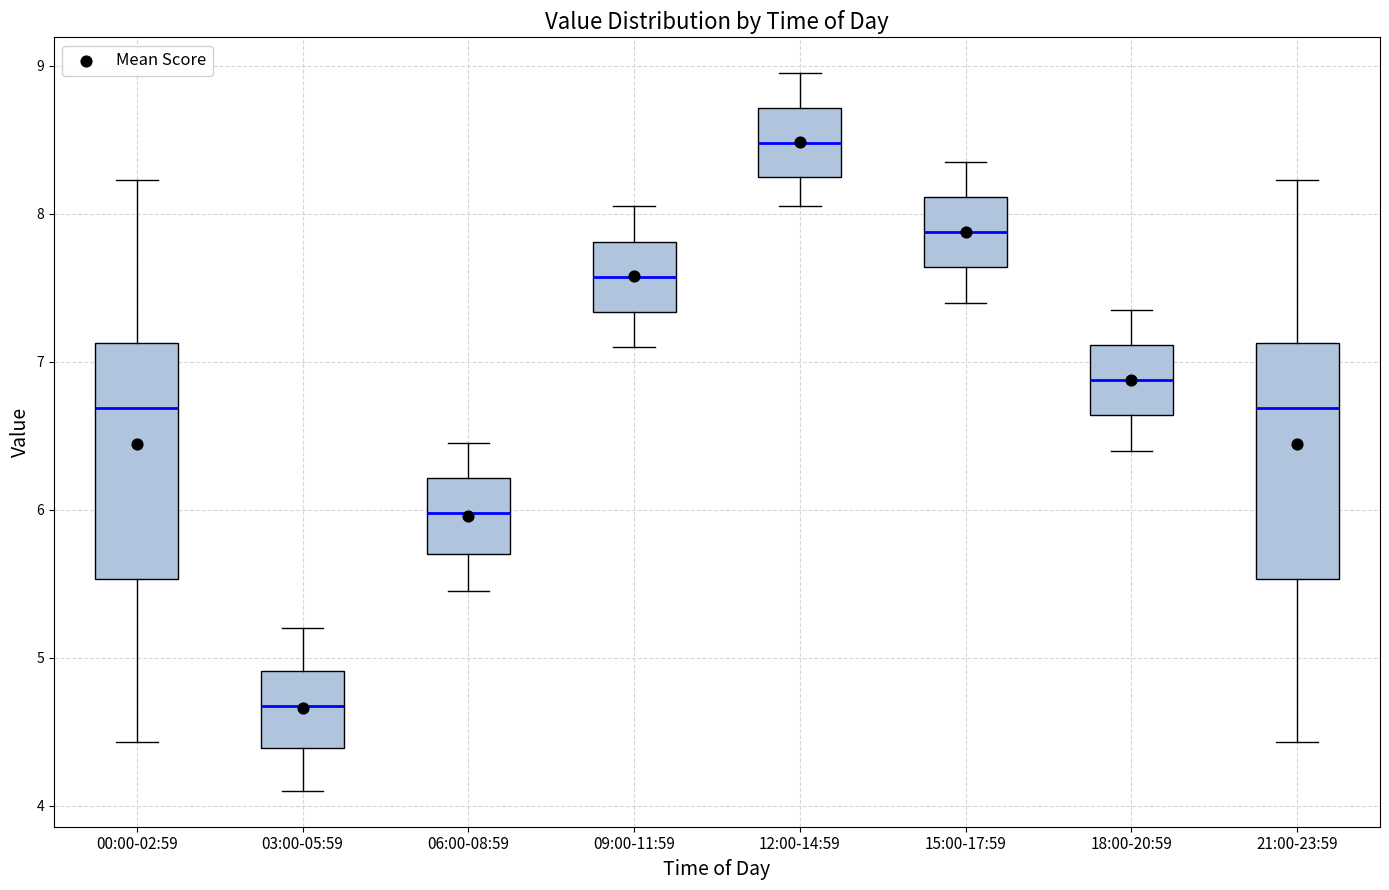

Where is the upper edge of the box for 15:00-17:59 on the y-axis? The values are not printed on the chart, so give them approximately, as read against the axis.

8.1